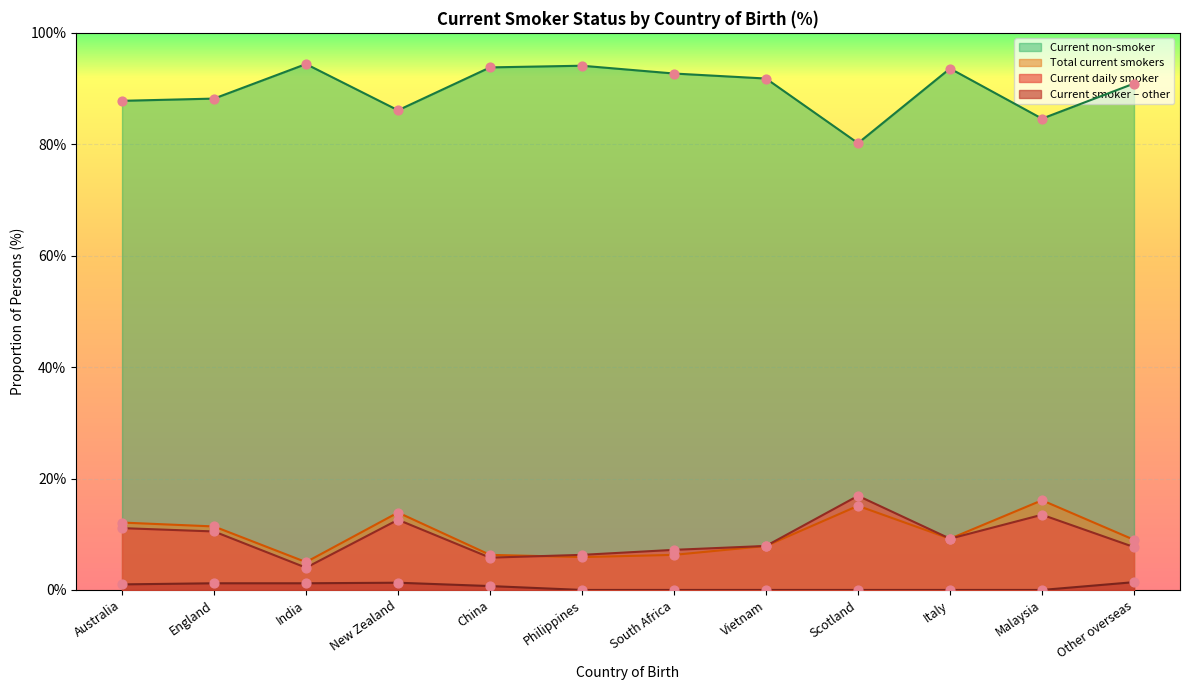

Which series has the largest Y range (max minus min)?

Current non-smoker